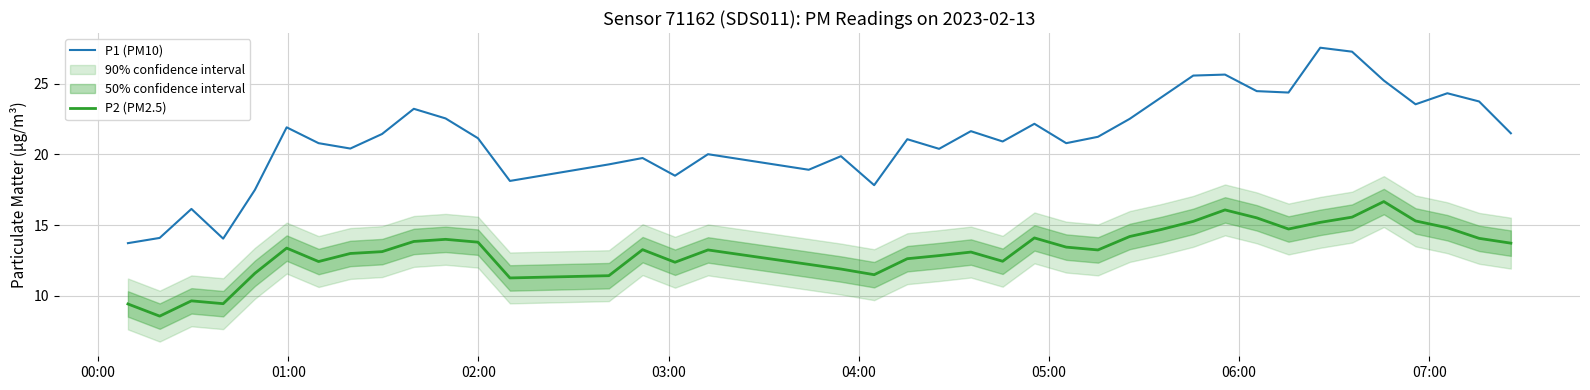

True or false: P1 (PM10) and P2 (PM2.5) cross at least once.

False